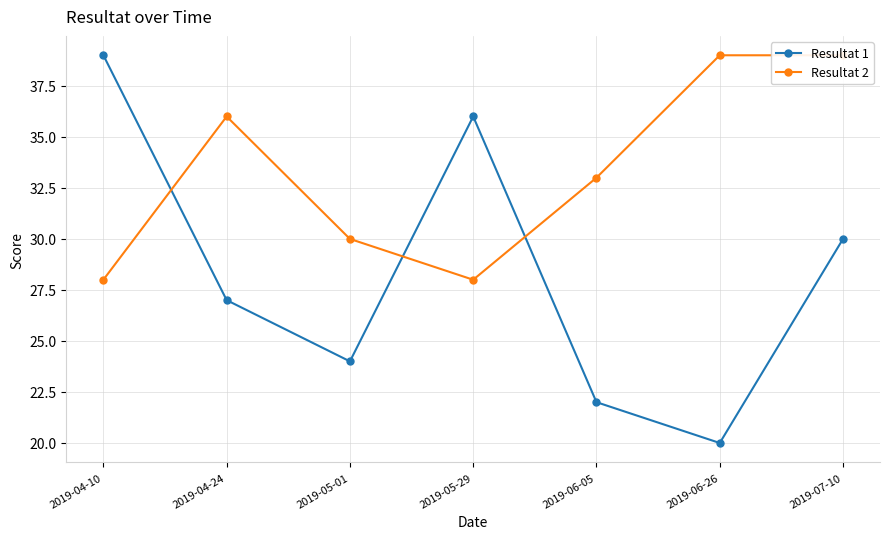

What is the difference between the maximum and minimum values in the Resultat 1 series?

19